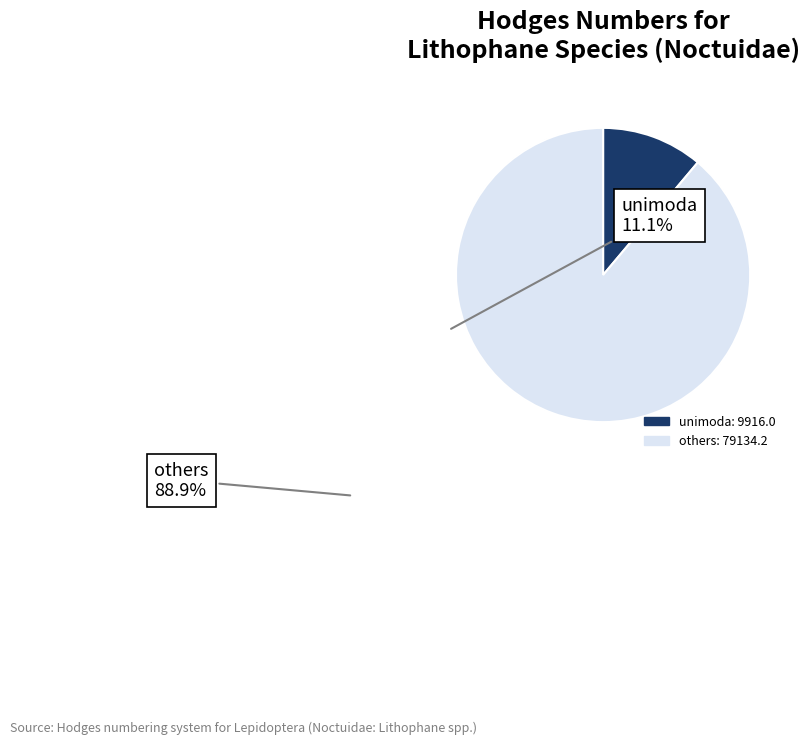

Does any single category account for the majority?

Yes